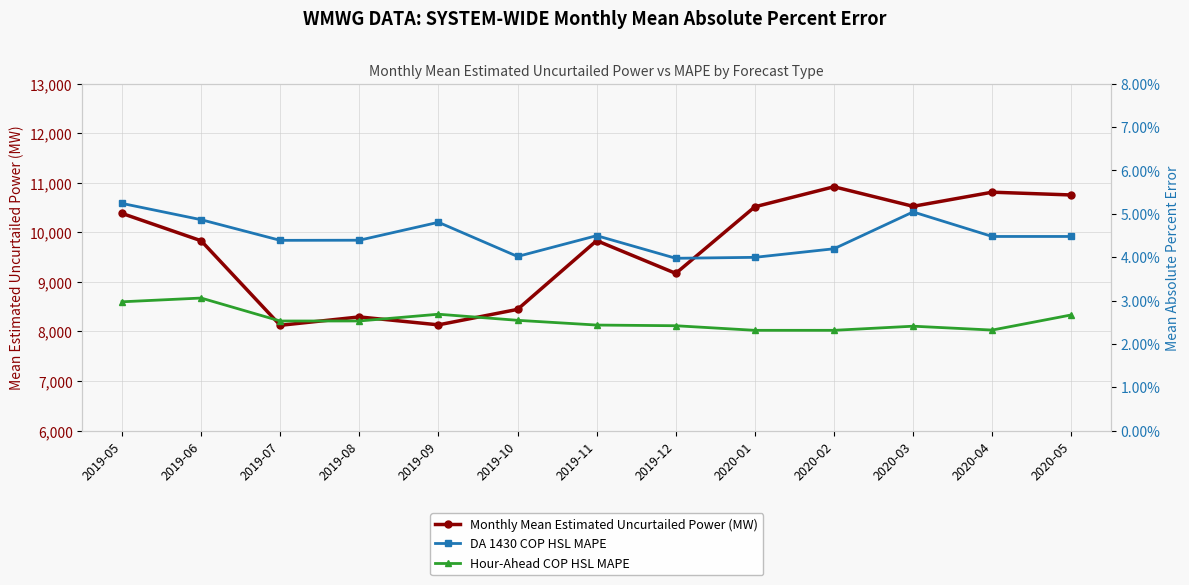

The value of DA 1430 COP HSL MAPE at 2020-02 is 0.0. True or false?

True